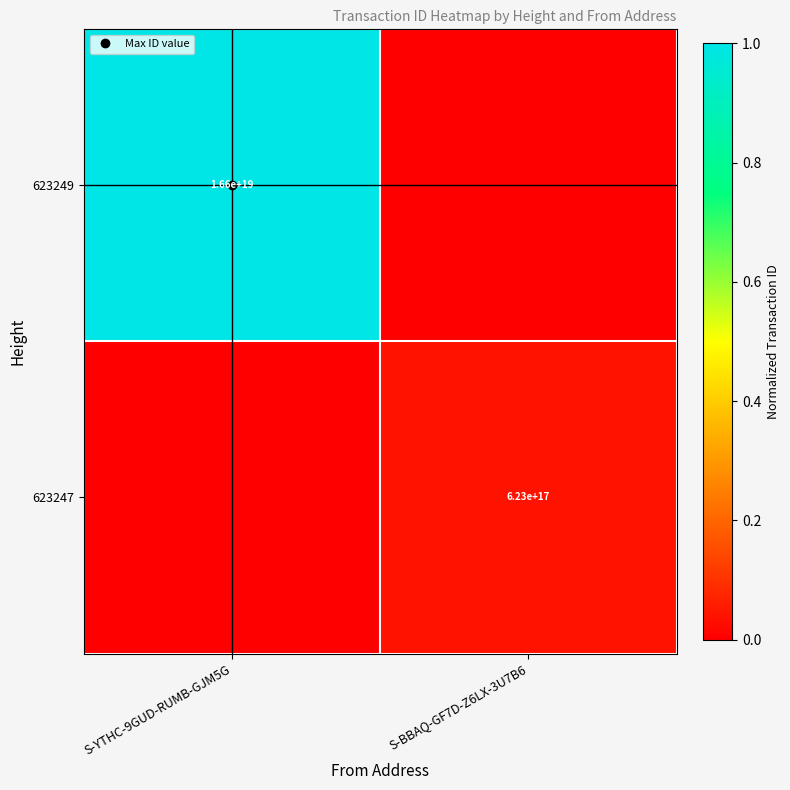

Which series has the largest range (max minus min)?

623249